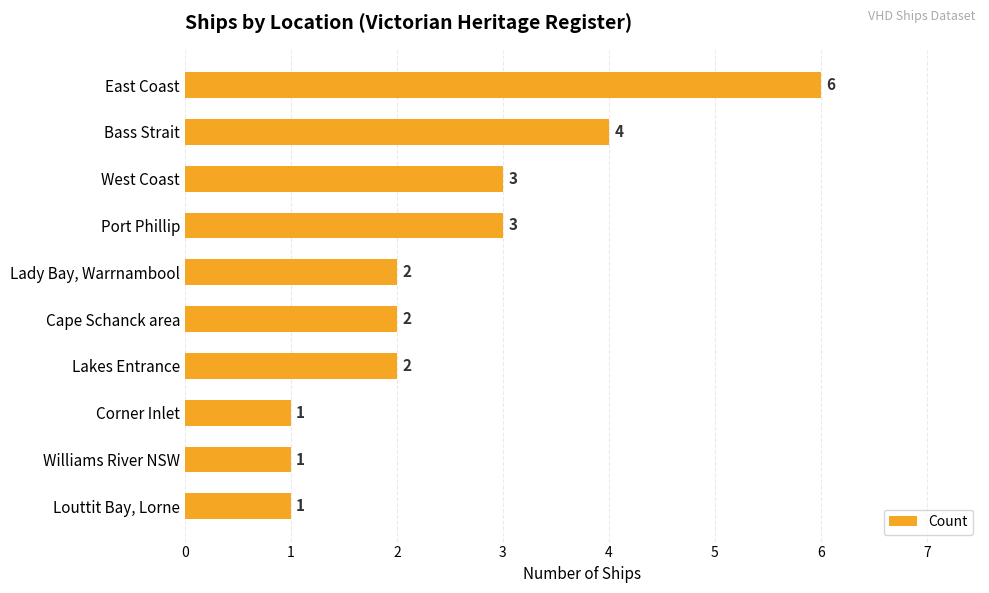

Reading top to bottom, transcribe all the data shown in this chart.

East Coast=6	Bass Strait=4	West Coast=3	Port Phillip=3	Lady Bay, Warrnambool=2	Cape Schanck area=2	Lakes Entrance=2	Corner Inlet=1	Williams River NSW=1	Louttit Bay, Lorne=1